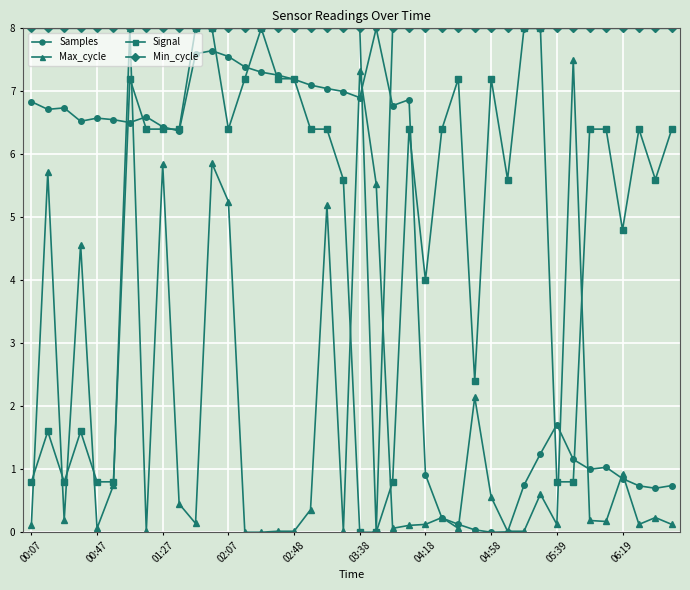

Which series has the largest total across all categories?

Min_cycle